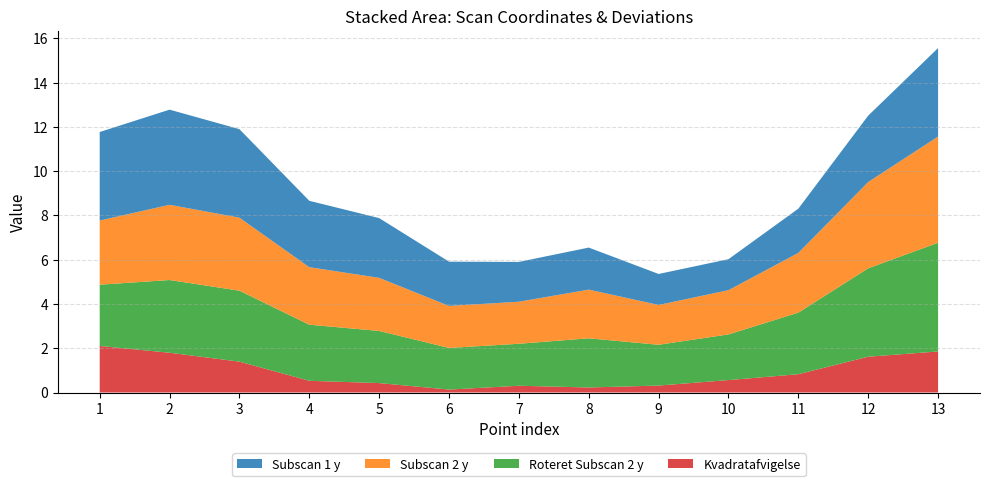

Reading left to right, transcribe all the data shown in this chart.

Subscan1_y: 4.0	4.3	4.0	3.0	2.7	2.0	1.8	1.9	1.4	1.4	2.0	3.0	4.0
Subscan2_y: 2.9	3.4	3.3	2.6	2.4	1.9	1.9	2.2	1.8	2.0	2.7	3.9	4.8
Roteret_y: 2.8	3.3	3.2	2.5	2.4	1.9	1.9	2.2	1.8	2.1	2.8	4.0	4.9
Kvadratafvigelse: 2.1	1.8	1.4	0.5	0.4	0.1	0.3	0.2	0.3	0.6	0.8	1.6	1.9